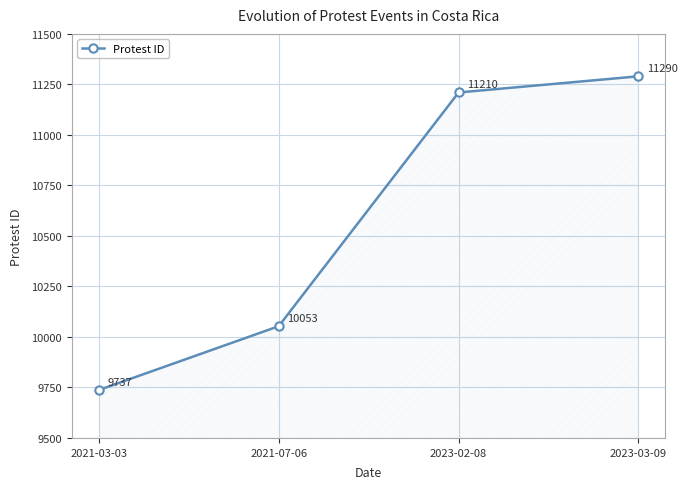

Is this an area chart (filled region under the line)?

No